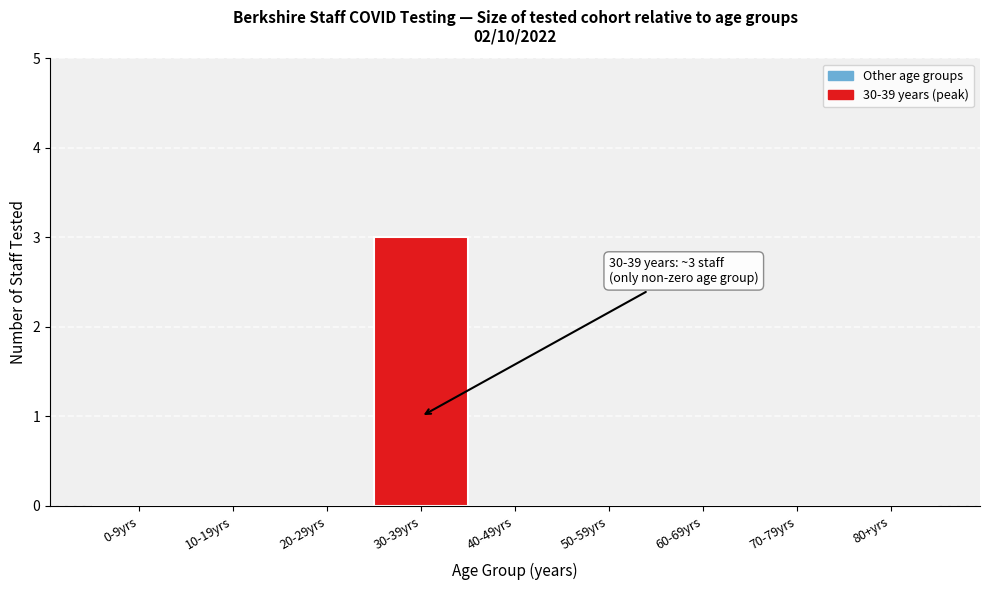

Reading left to right, transcribe all the data shown in this chart.

0-9yrs=0	10-19yrs=0	20-29yrs=0	30-39yrs=3	40-49yrs=0	50-59yrs=0	60-69yrs=0	70-79yrs=0	80+yrs=0